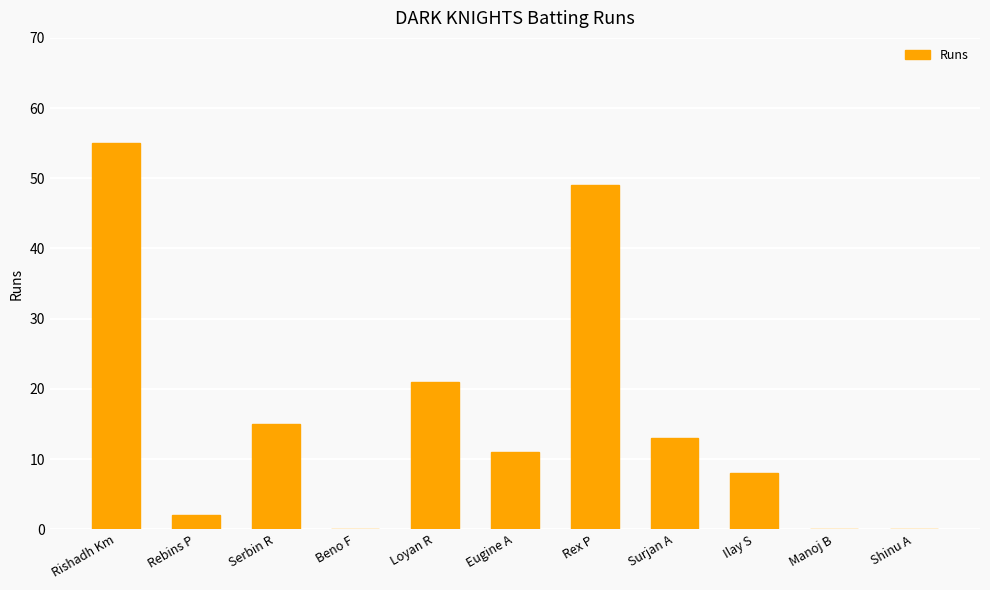

Is it true that the value at Loyan R is 21?

True